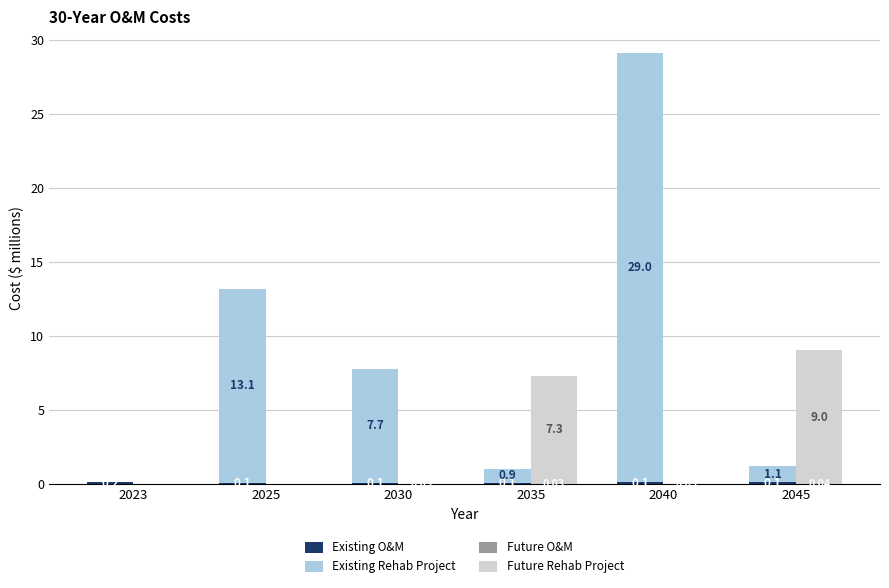

Which series has the largest total across all categories?

Existing Rehab Project